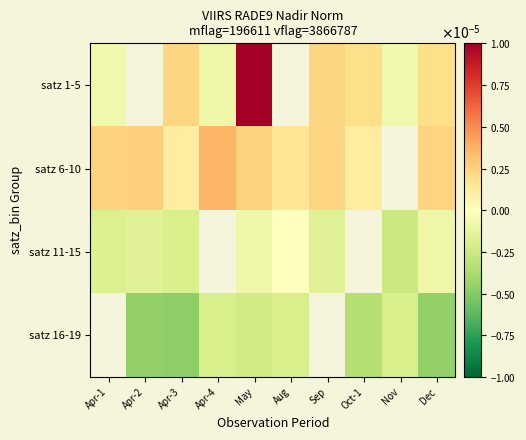

How many categories are shown in the chart?

10